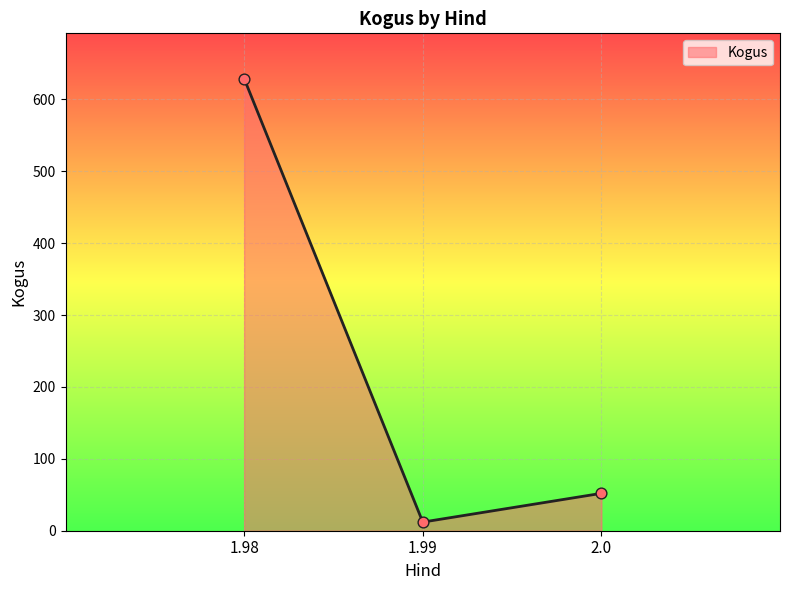

Between 2.0 and 1.98, which is larger?

1.98